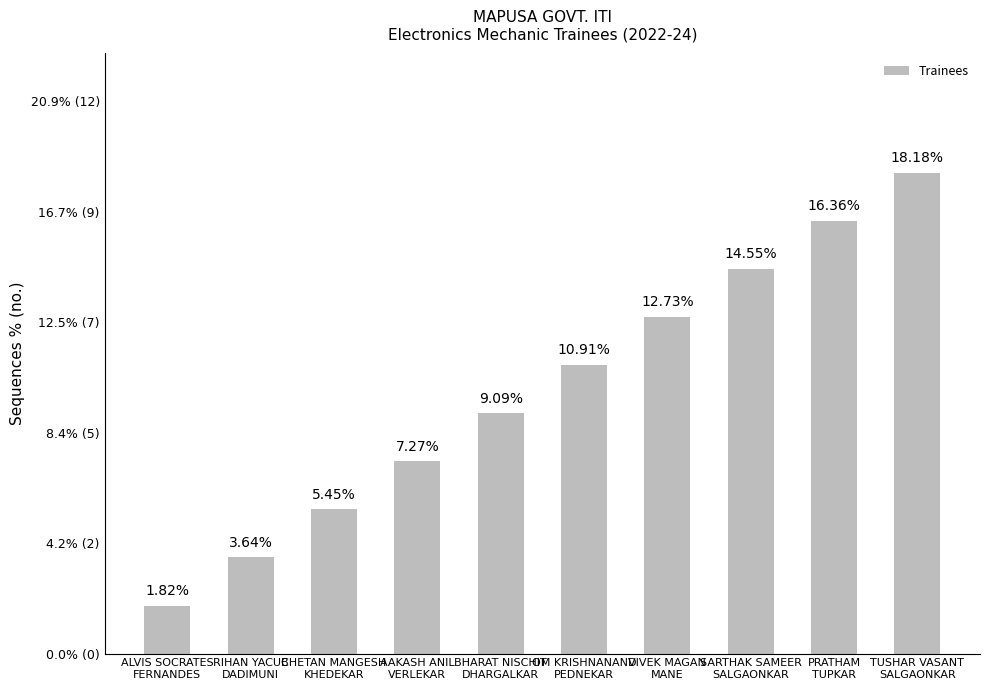

Read the value at BHARAT NISCHIT
DHARGALKAR.

9.1